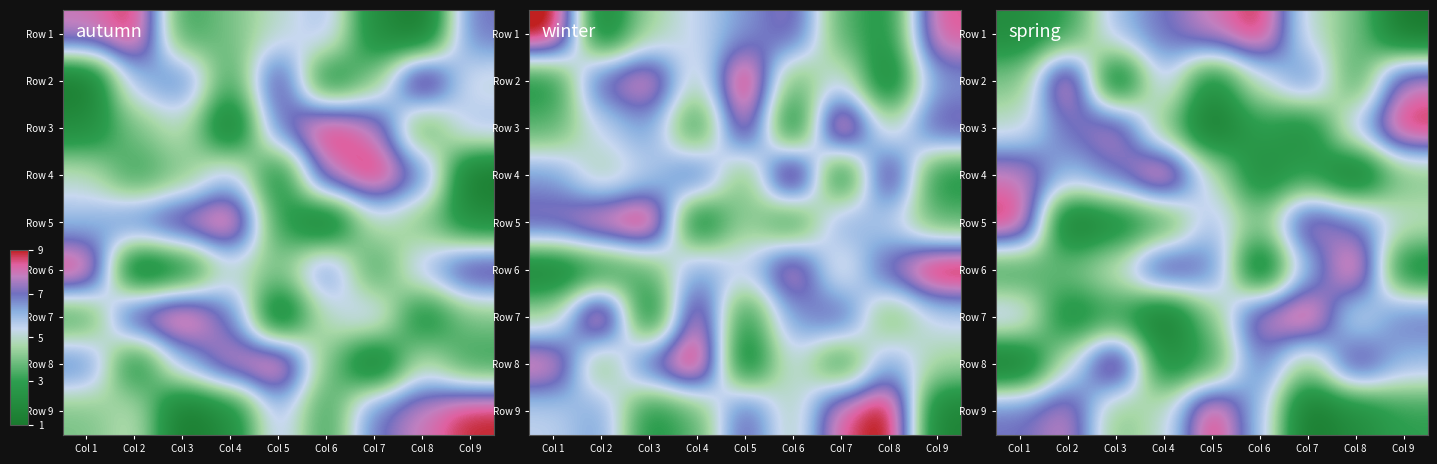

What is the total value across all series at Col 4?

45